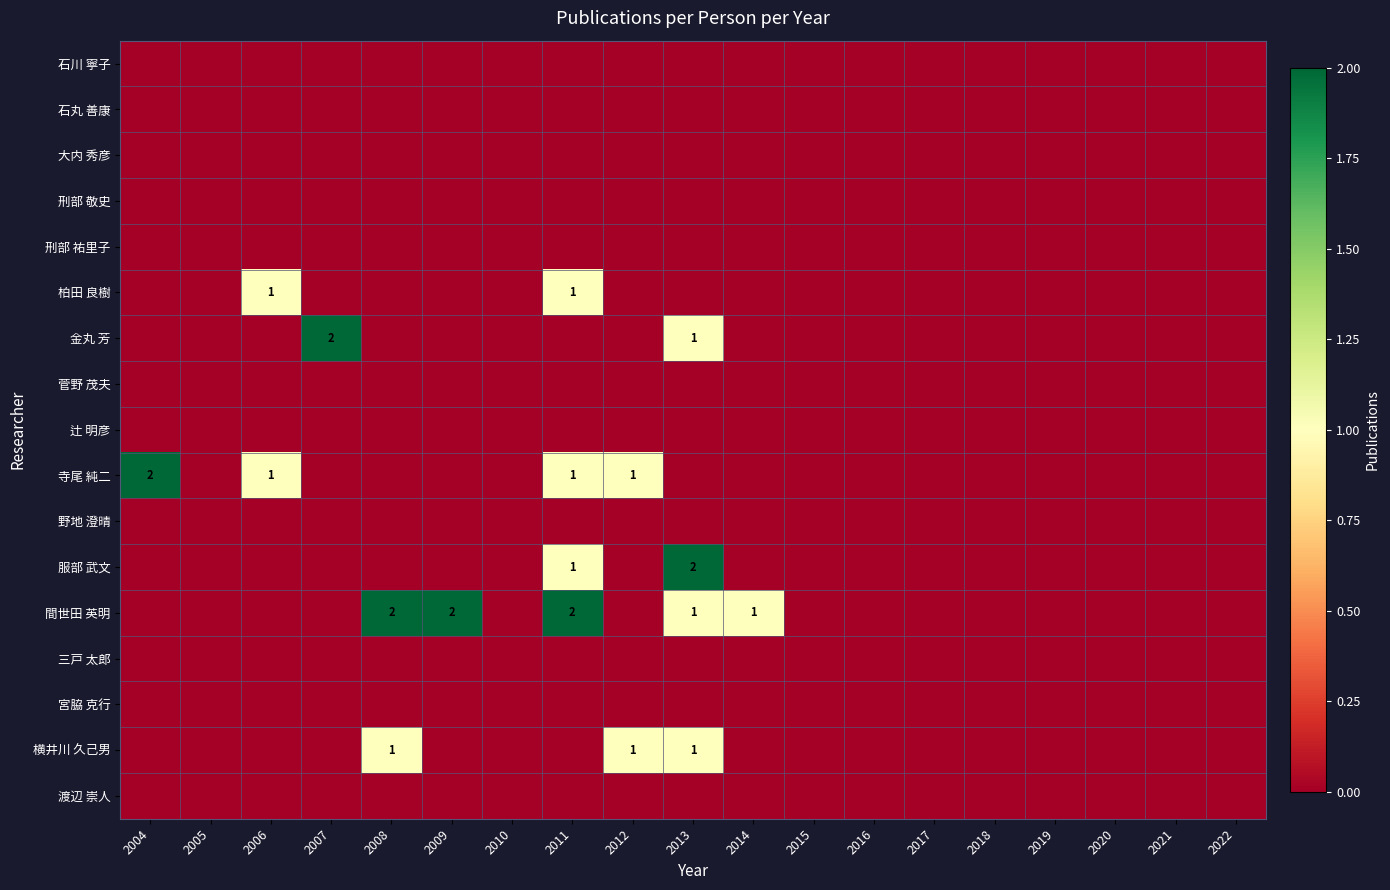

True or false: 柏田 良樹 has a value of 0 at 2007.

True